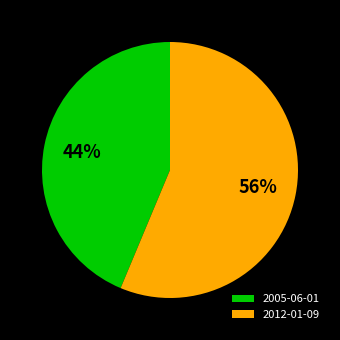

Which category has the smallest portion of the pie?

2005-06-01